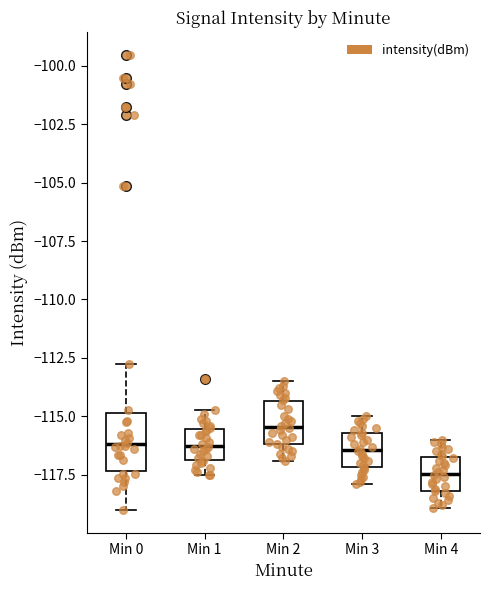

Comparing the boxes themselves (not the whiskers), which one is the tallest?

Min 0